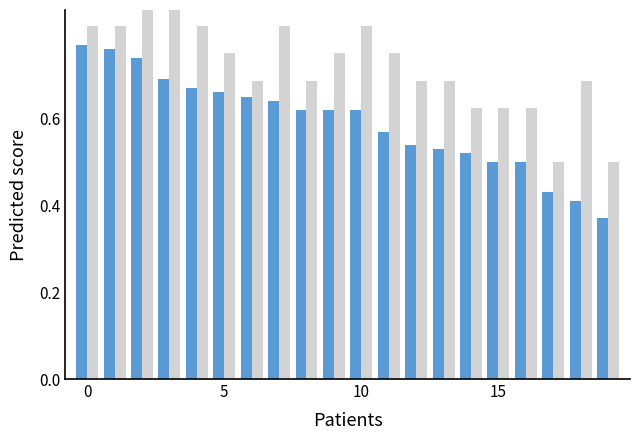

At how many categories does at least one series exceed 0?

20